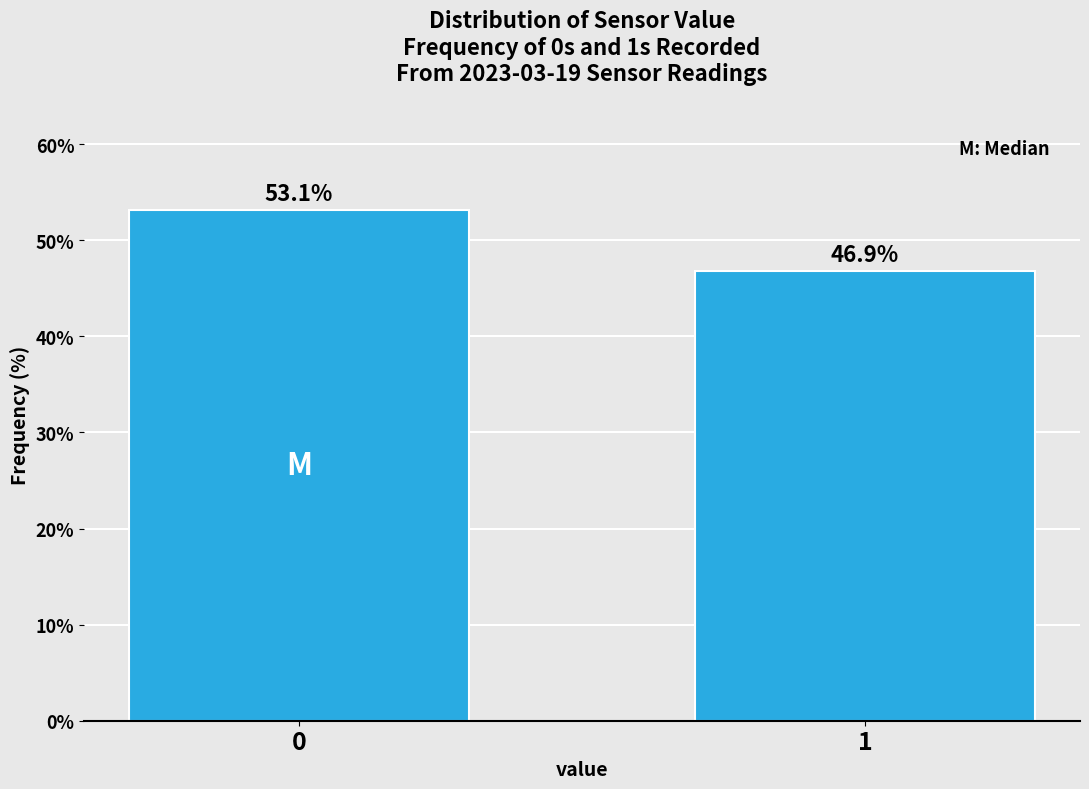

Reading left to right, transcribe all the data shown in this chart.

53.1	46.9